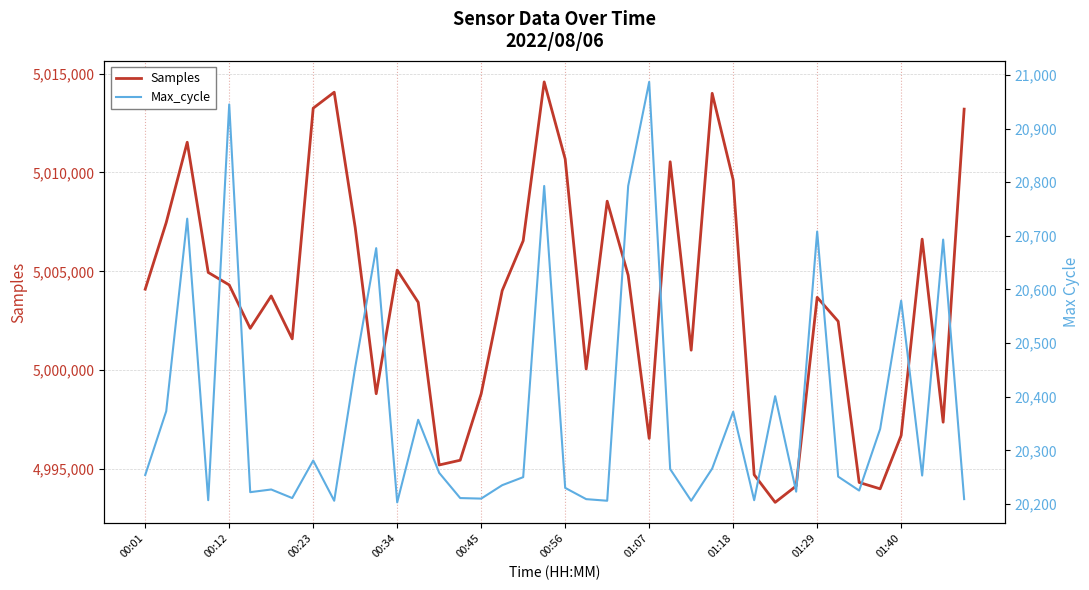

What value does the Max_cycle series have at 26, to the nearest 10?

20210